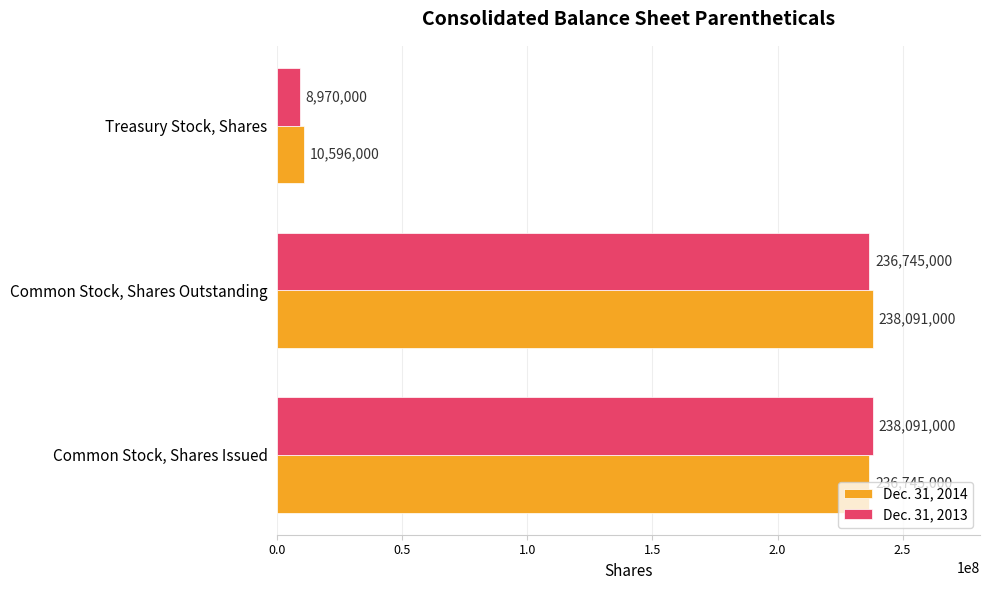

Rank the series by their average value, from lowest to highest.

Dec. 31, 2013, Dec. 31, 2014